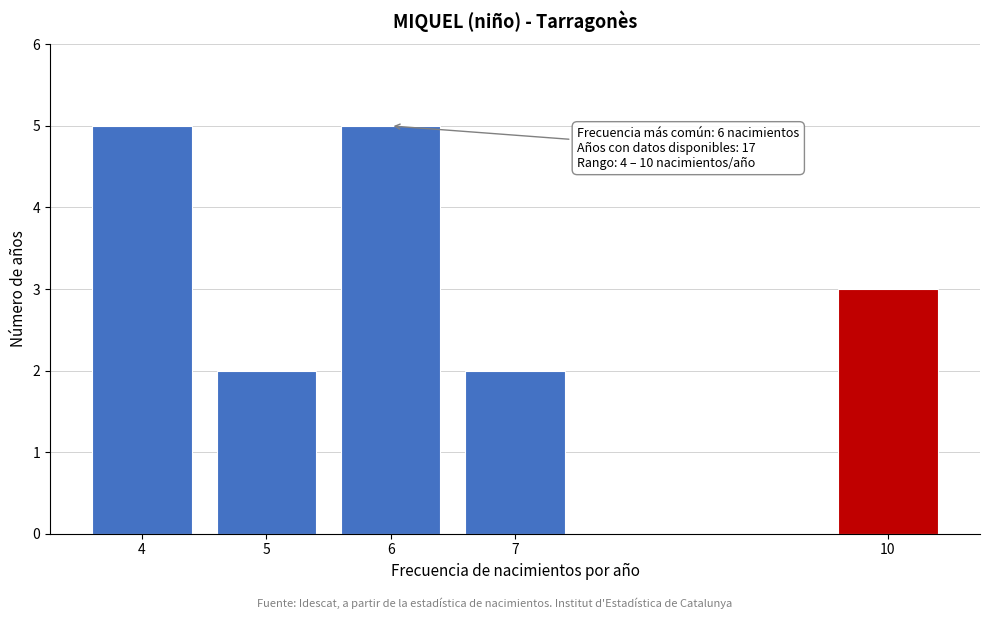

Reading left to right, what are all the values shown in this chart?

4=5	5=2	6=5	7=2	10=3